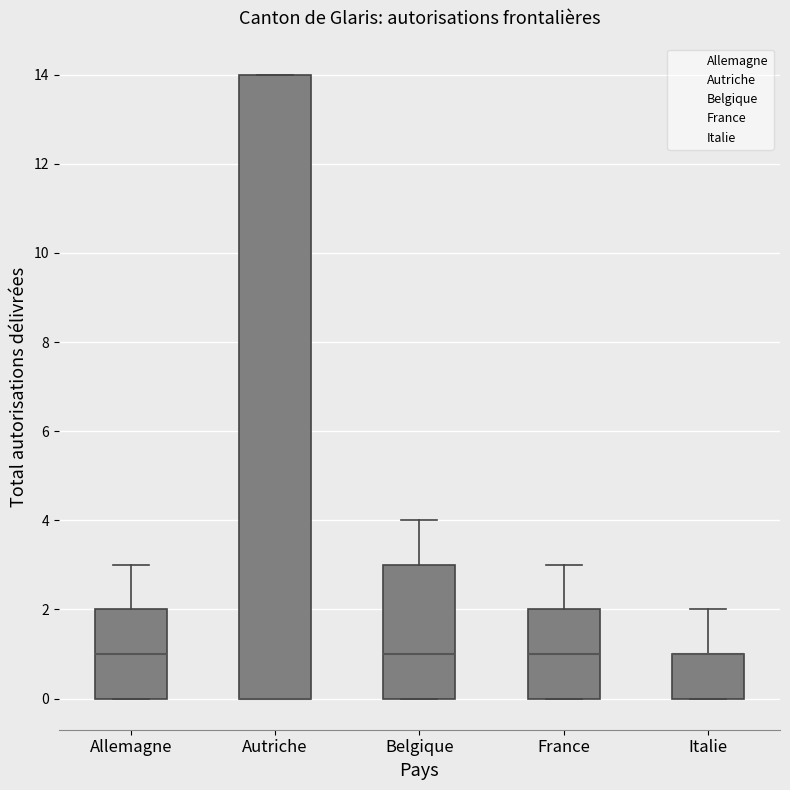

Reading left to right, read every box against the y-axis: the position of its median line, the range the box covers, and the ends of its whiskers. The values are not printed on the chart, so give them approximately, as read against the axis.

Allemagne: median 1, box 0 to 2, whiskers 0 to 3
Autriche: median 0 (drawn on the box's lower edge), box 0 to 14, whiskers 0 to 14
Belgique: median 1, box 0 to 3, whiskers 0 to 4
France: median 1, box 0 to 2, whiskers 0 to 3
Italie: median 1 (drawn on the box's upper edge), box 0 to 1, whiskers 0 to 2